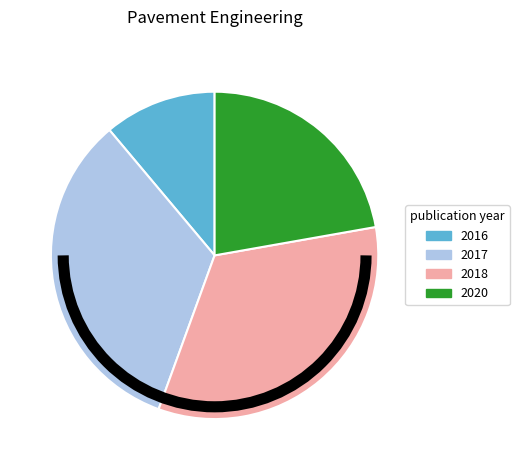

What is the smallest slice in the pie chart?

2016